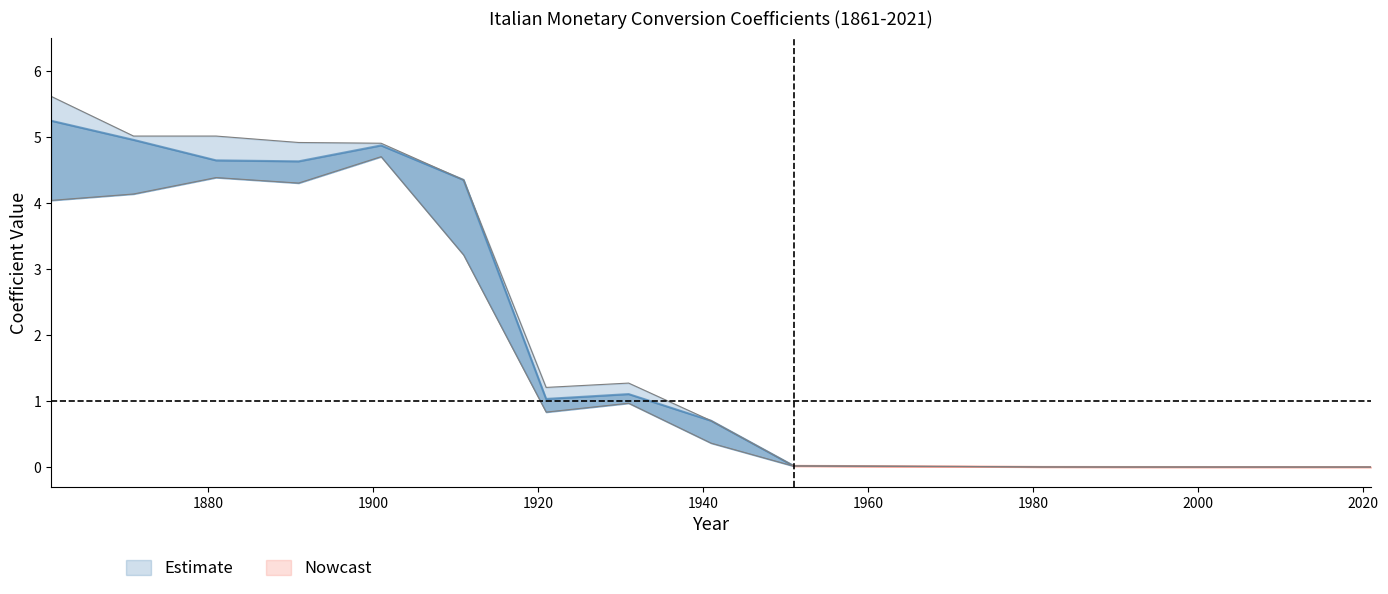

Which has a higher value, 1951 or 1881?

1881